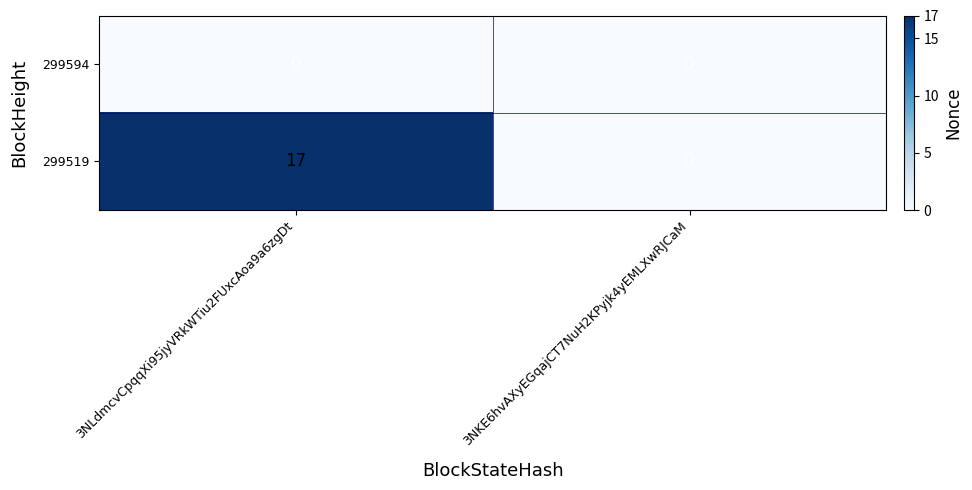

Where is 299519 nearest to the value 8?

3NKE6hvAXyEGqajCT7NuH2KPyjk4yEMLXwRJCaM